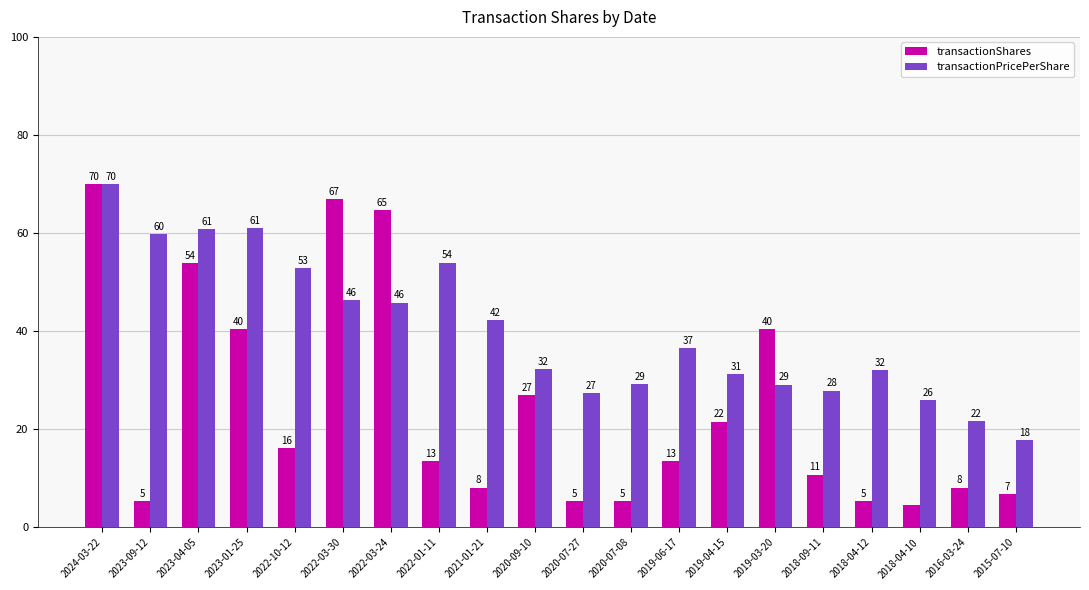

How many bars are there in each group?

2